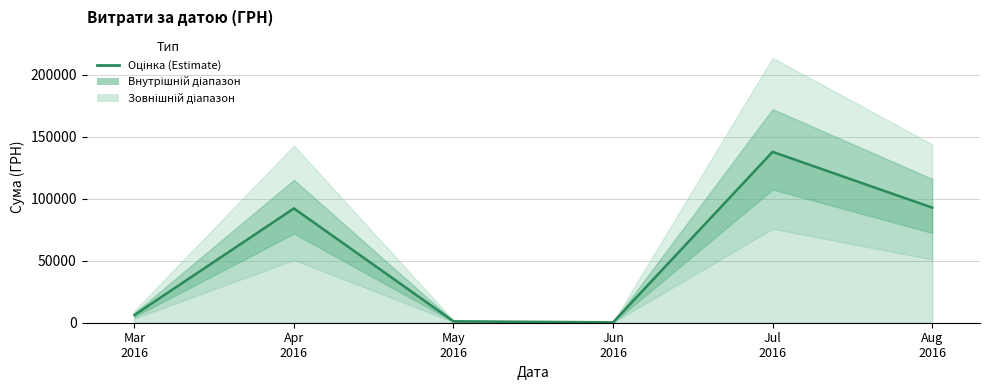

Which label corresponds to the smallest value in the chart?

Jun
2016